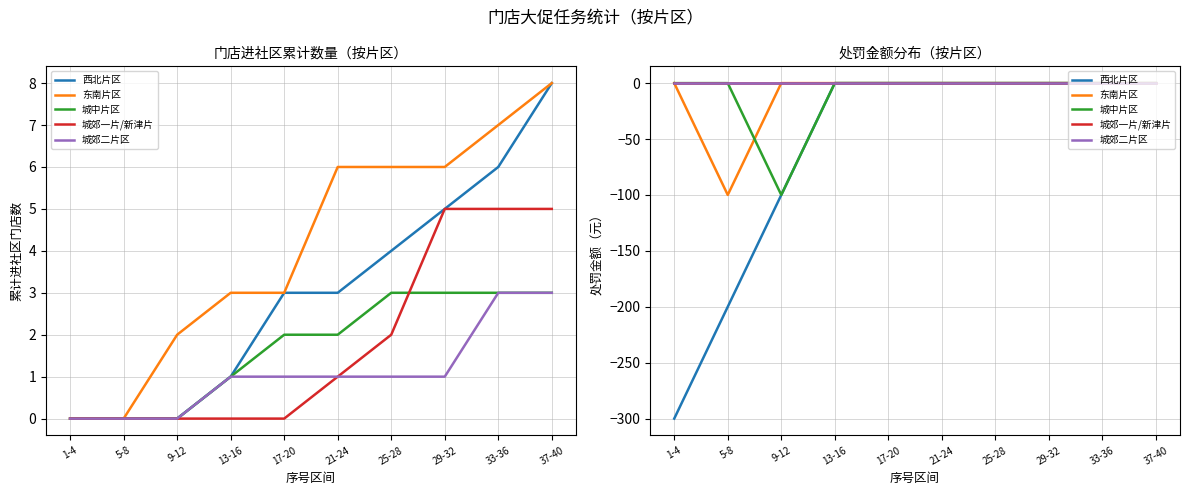

What are all the series names shown in the legend?

西北片区, 东南片区, 城中片区, 城郊一片/新津片, 城郊二片区